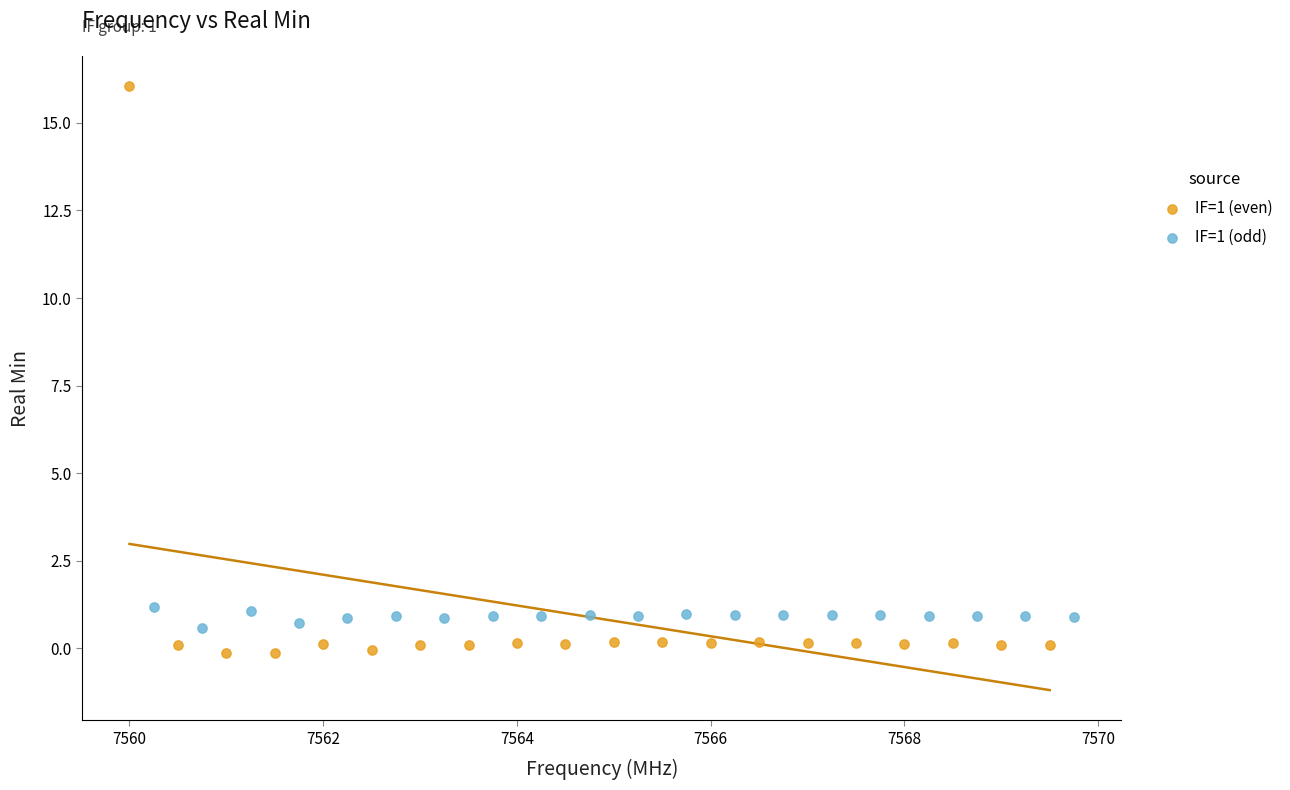

Which series has the largest Y range (max minus min)?

IF=1 (even)